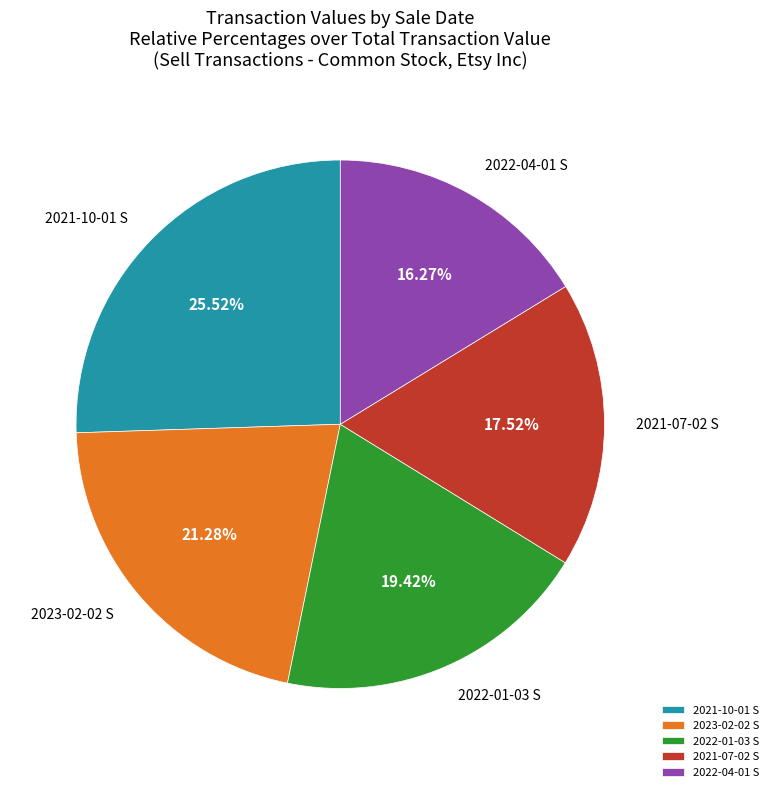

Do 2021-07-02 S and 2023-02-02 S together represent more than half of the pie?

No